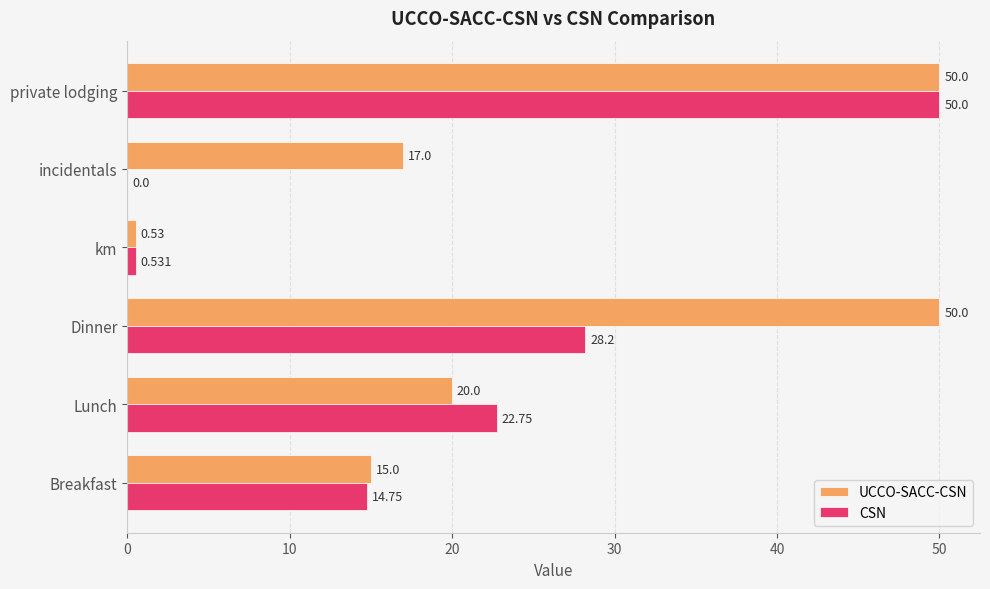

Which series changed the most between Breakfast and private lodging?

CSN